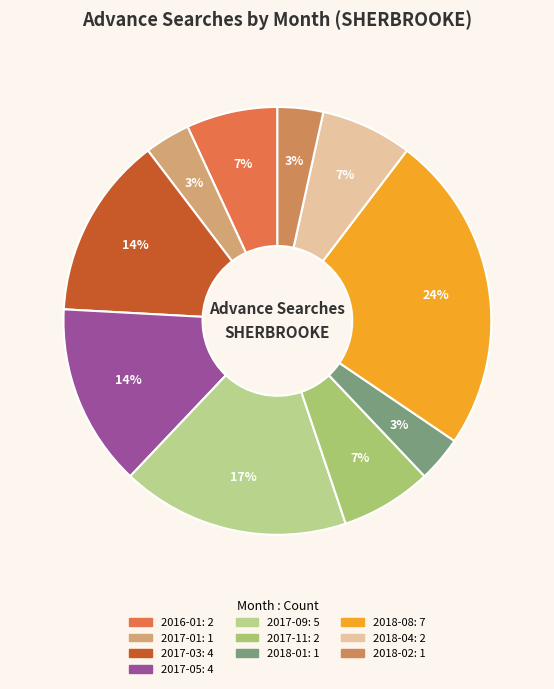

How many segments does this pie chart have?

10